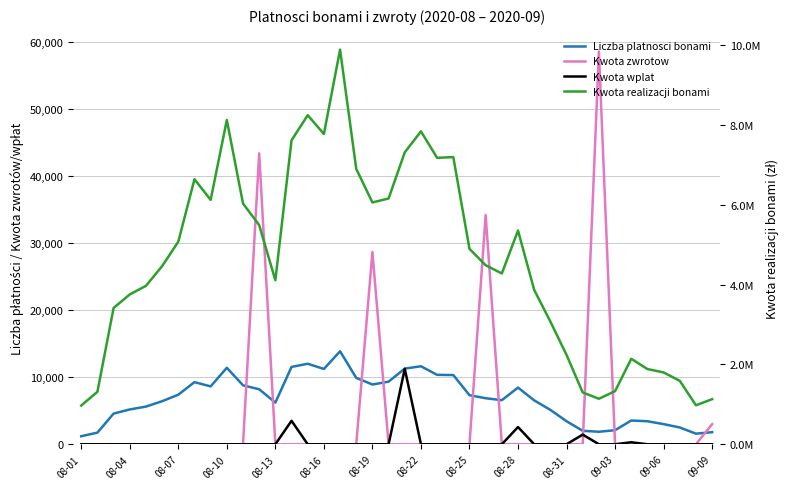

What is the sum of all Liczba platnosci bonami values?

271130.0